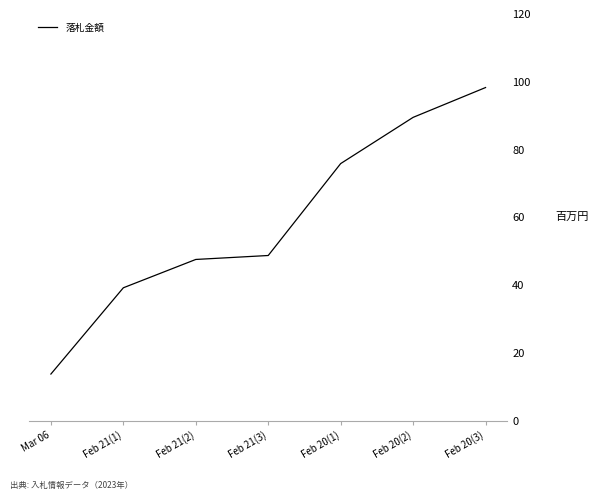

What is the sum of the values at Feb 20(2) and Feb 21(2)?

137.1